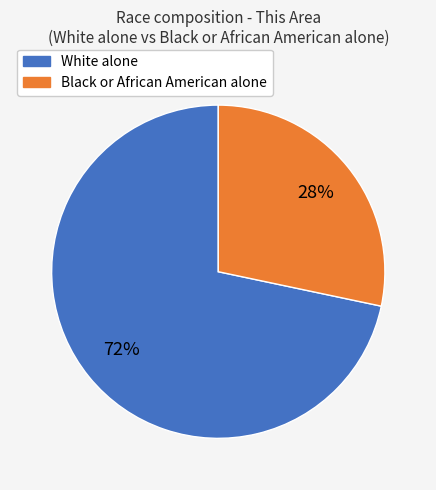

To the nearest percent, what is the combined percentage of White alone and Black or African American alone?

100%